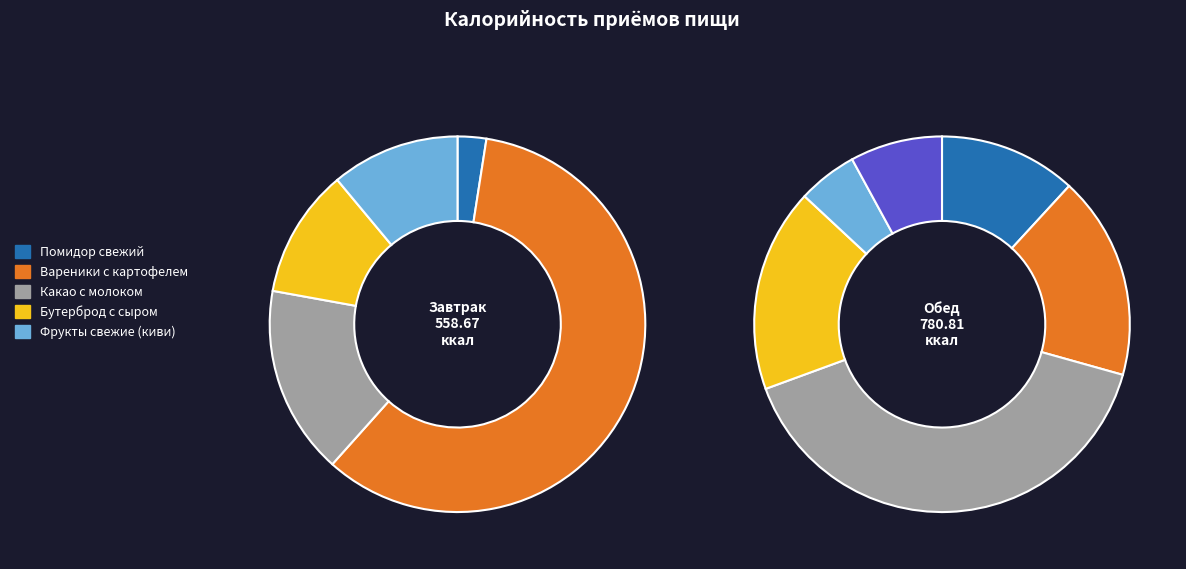

Is there a majority slice in this chart?

Yes